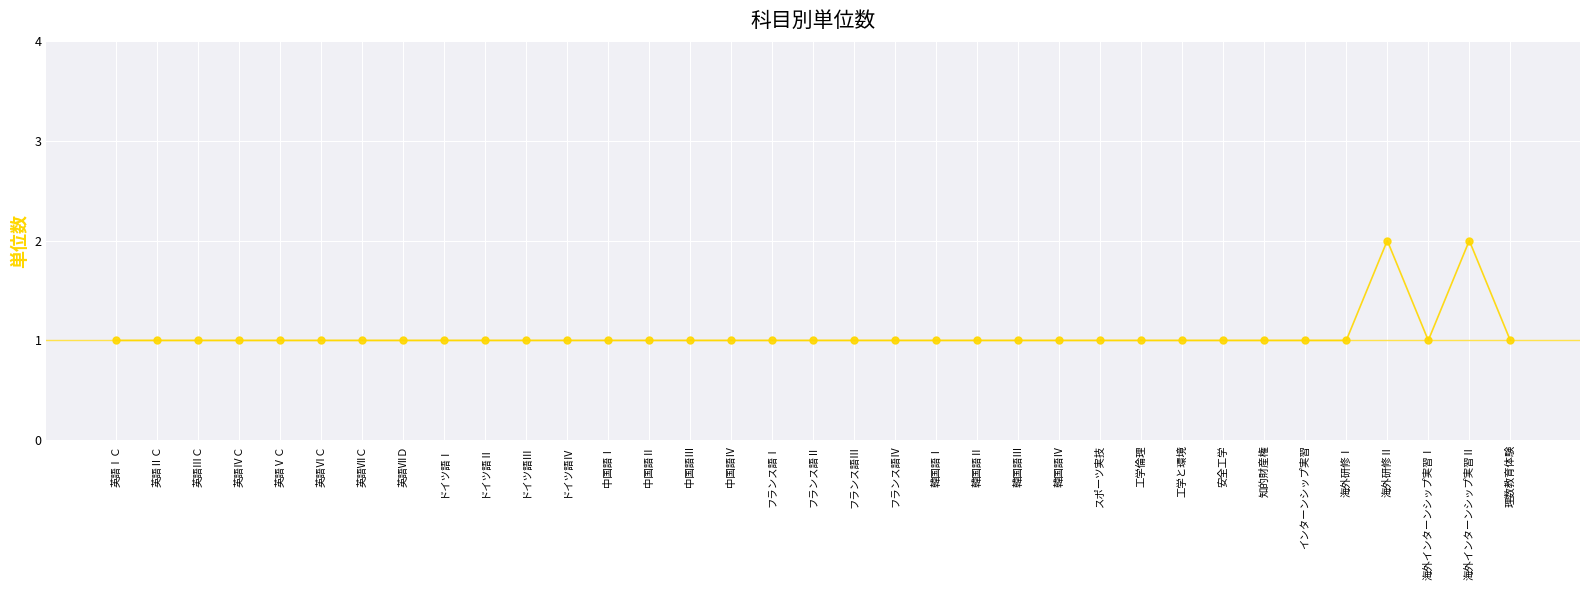

Reading left to right, transcribe all the data shown in this chart.

1	1	1	1	1	1	1	1	1	1	1	1	1	1	1	1	1	1	1	1	1	1	1	1	1	1	1	1	1	1	1	2	1	2	1